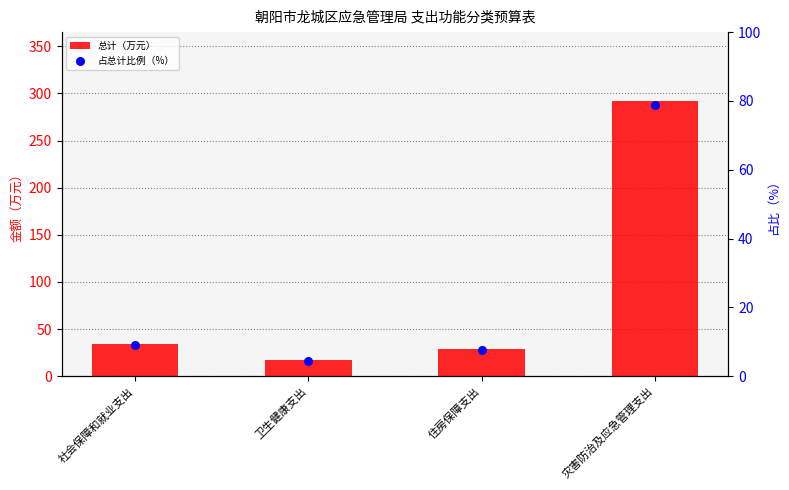

At how many categories does at least one series exceed 185?

1